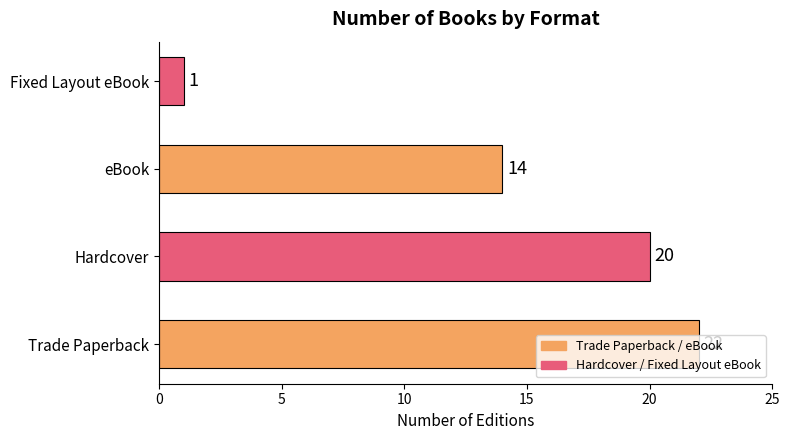

Which label corresponds to the smallest value in the chart?

Fixed Layout eBook